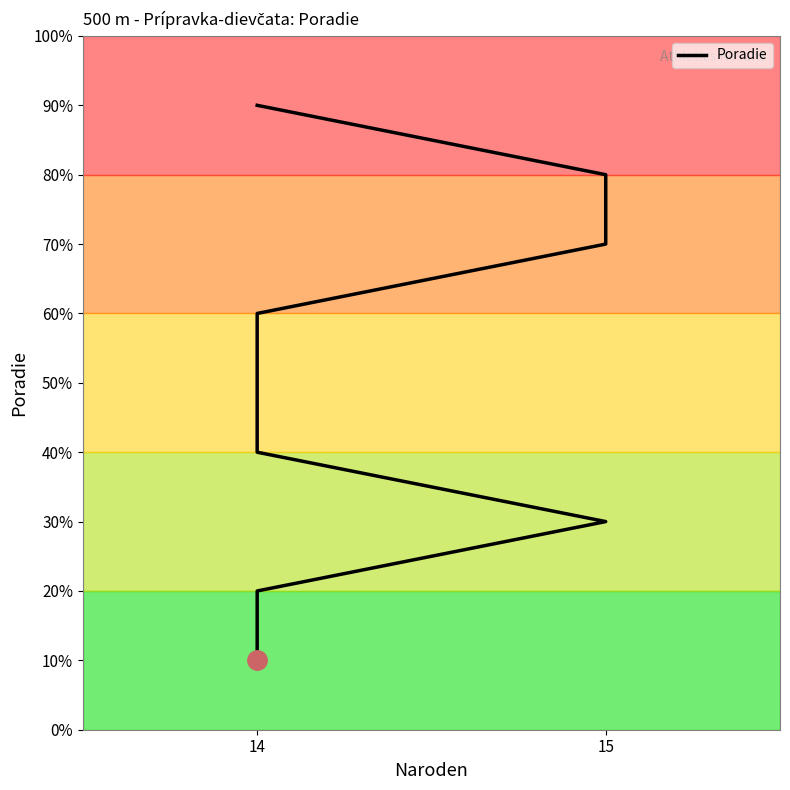

Where is the data nearest to the value 5?

14